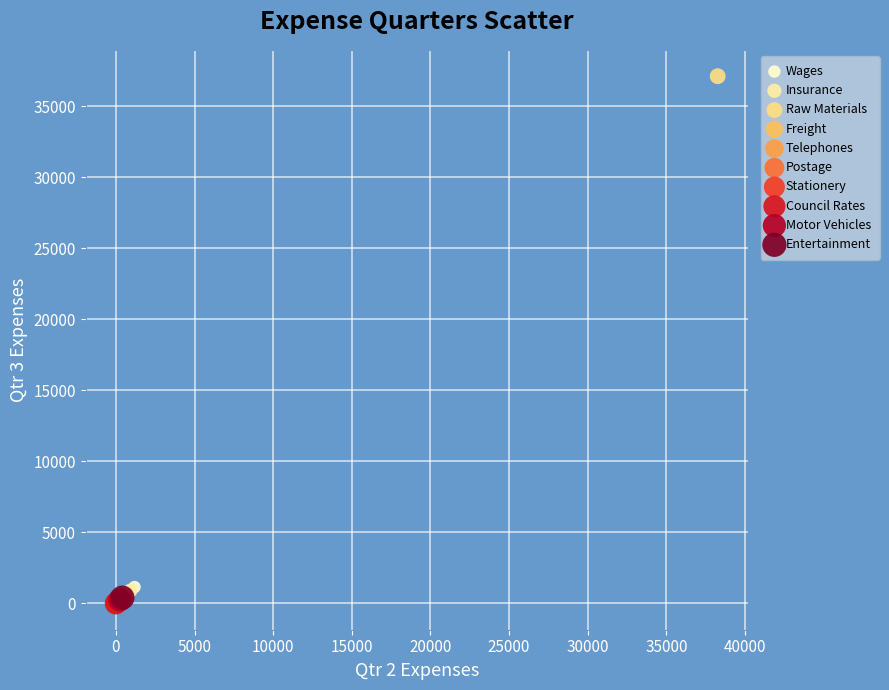

Which series contains the highest Y value?

Raw Materials